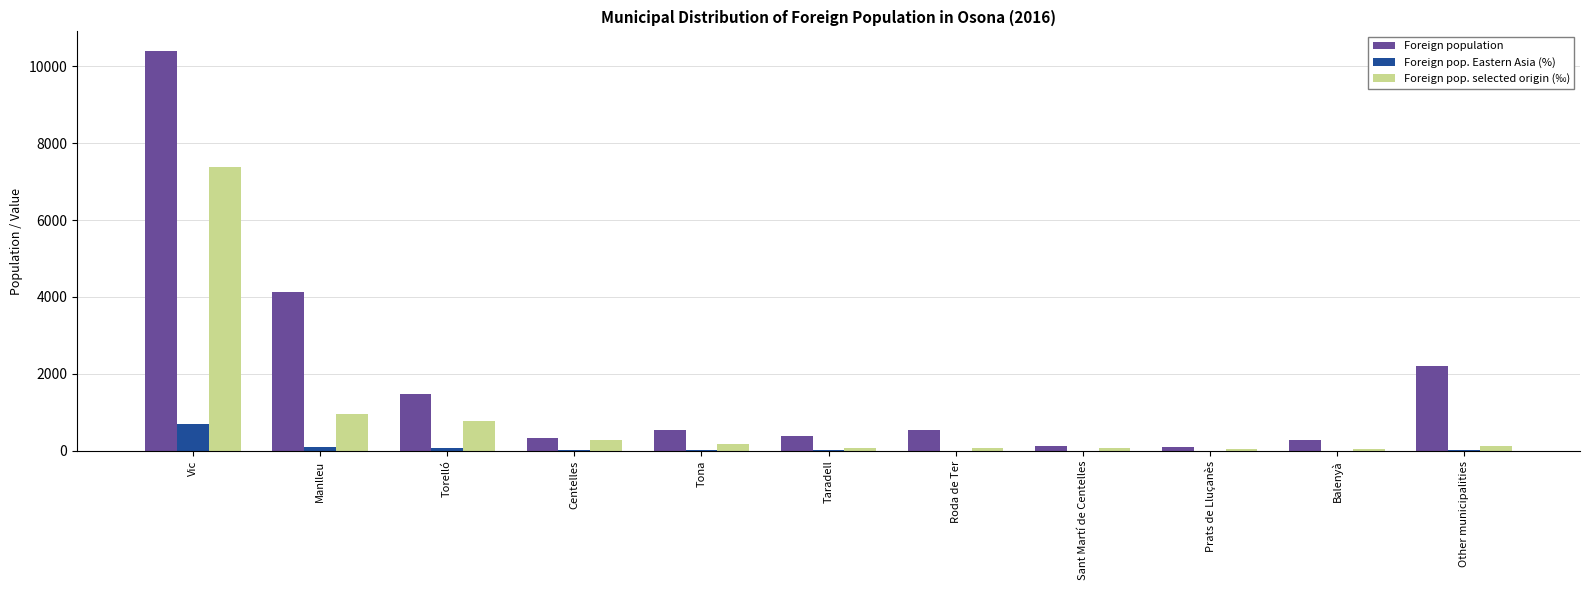

What is the sum of all Foreign pop. selected origin (‰) values?

10000